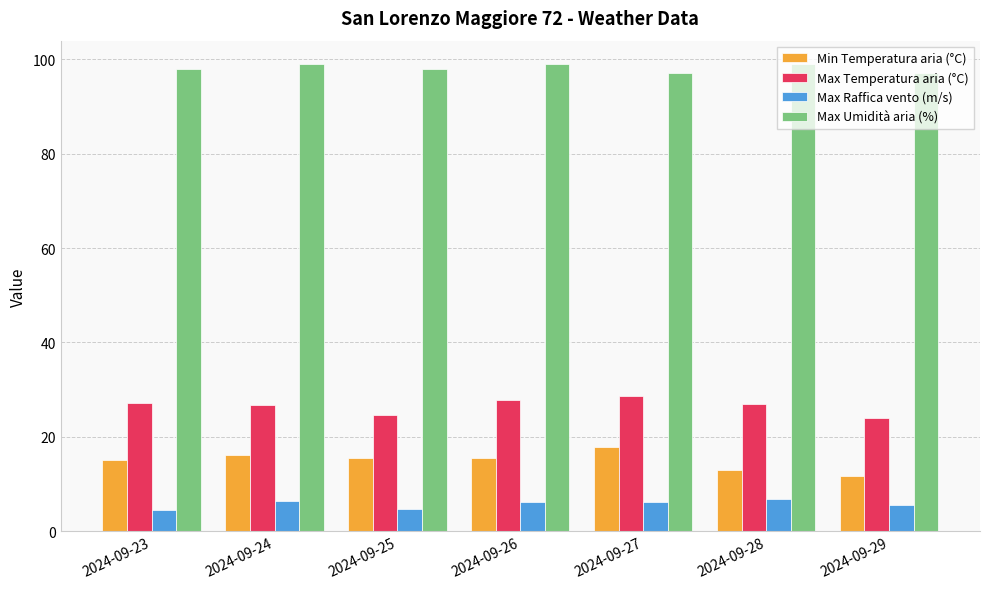

How many data points in Max Temperatura aria (°C) are above 26?

5